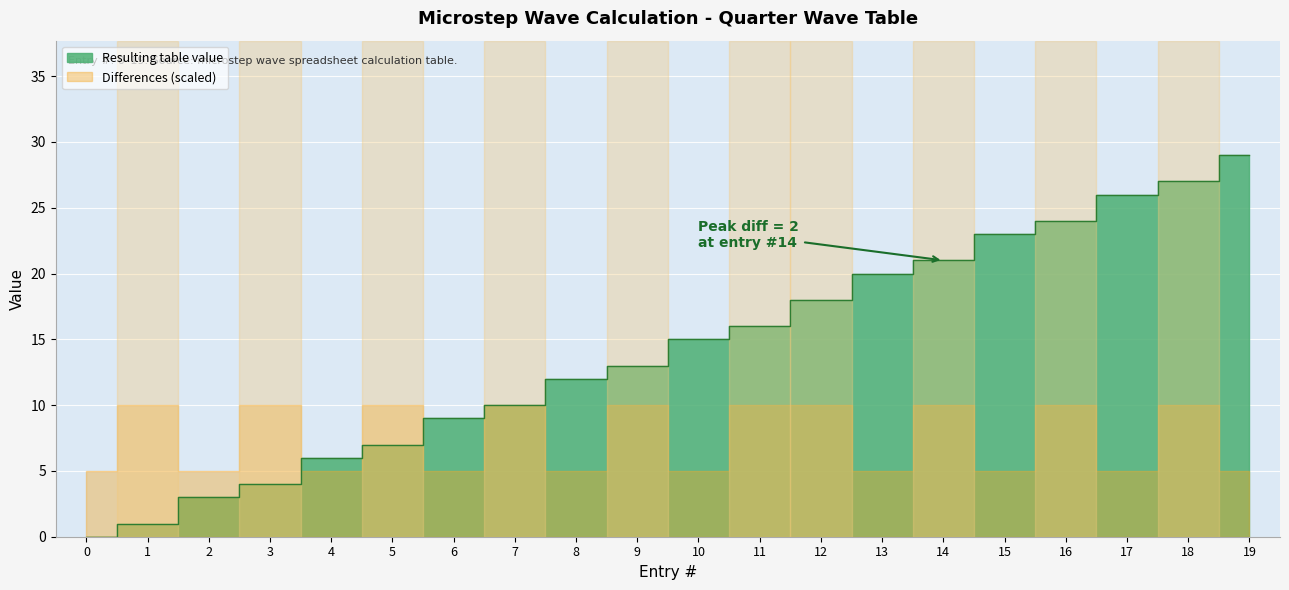

Reading right to left, transcribe all the data shown in this chart.

29	27	26	24	23	21	20	18	16	15	13	12	10	9	7	6	4	3	1	0